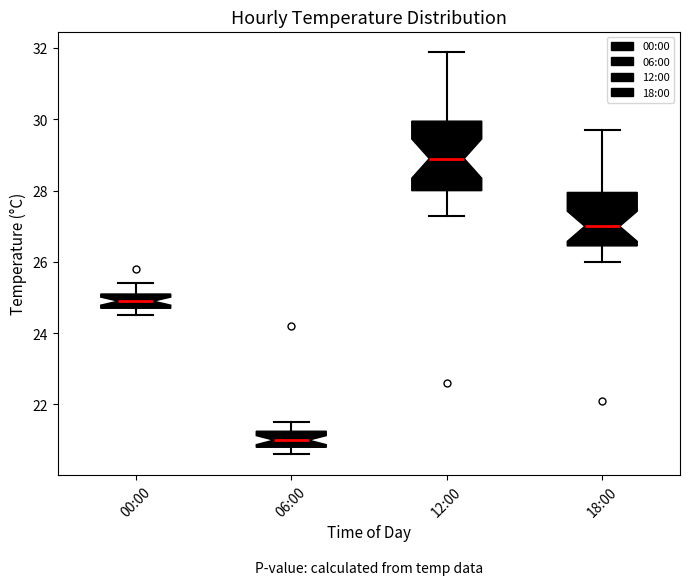

Where does the upper whisker of the box for 06:00 end on the y-axis? The values are not printed on the chart, so give them approximately, as read against the axis.

21.6